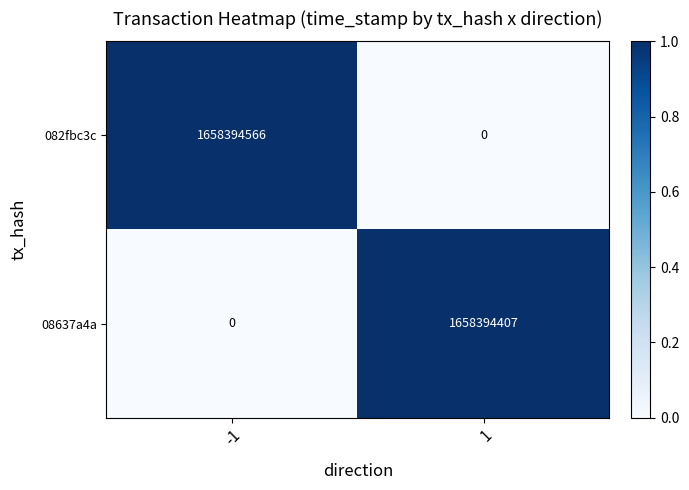

How many series are shown in this chart?

2